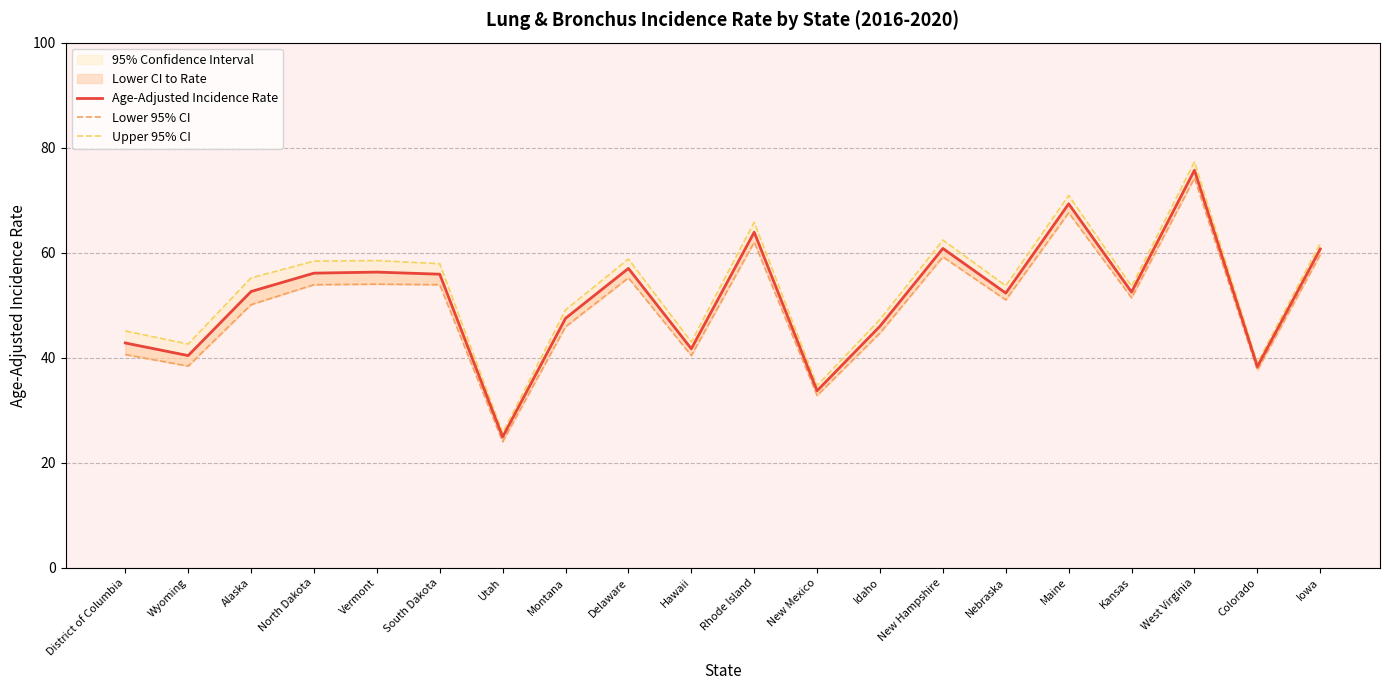

True or false: Age-Adjusted Incidence Rate and Upper 95% CI cross at least once.

False